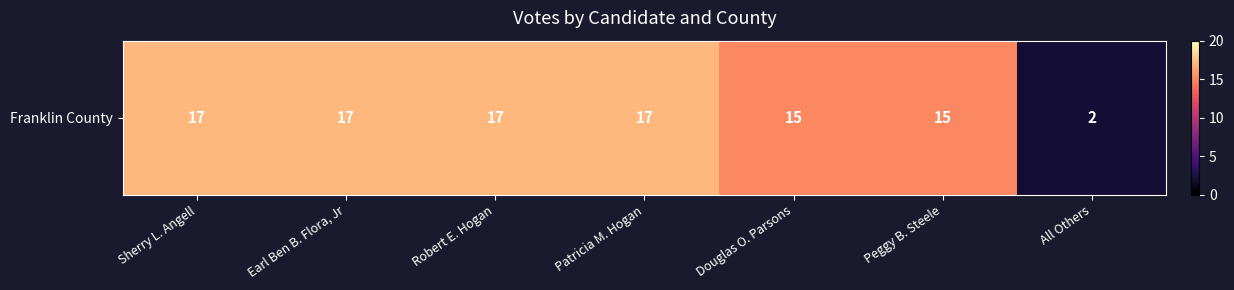

Rank the categories by value from highest to lowest.

Sherry L. Angell, Earl Ben B. Flora, Jr, Robert E. Hogan, Patricia M. Hogan, Douglas O. Parsons, Peggy B. Steele, All Others